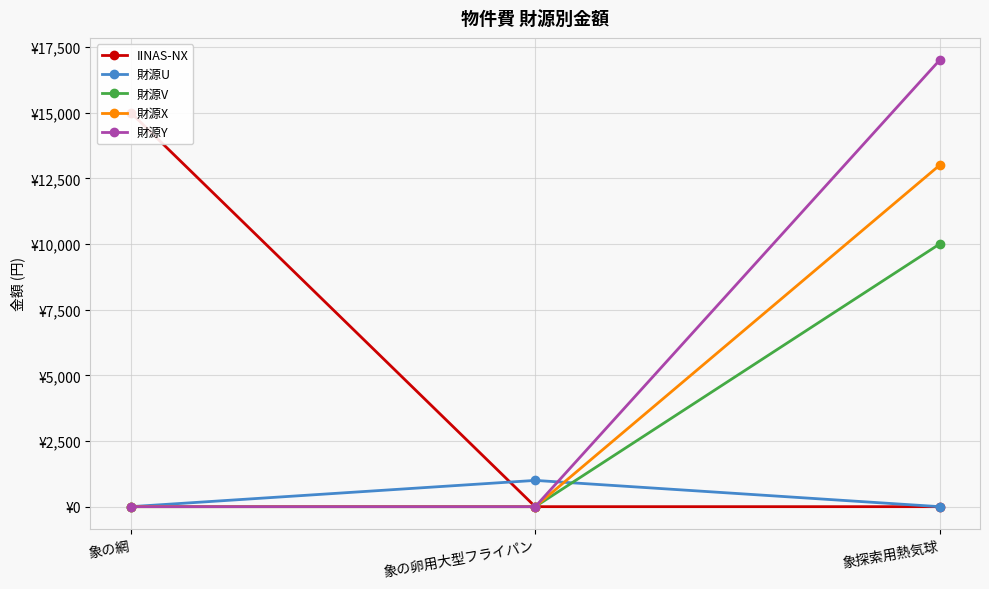

At which label is 財源V closest to 5000?

象の網